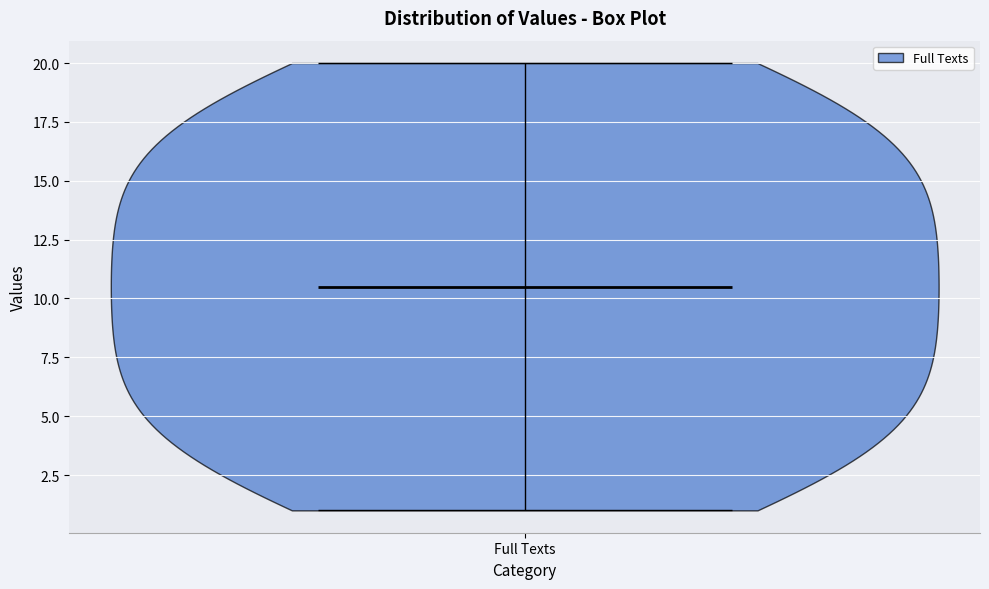

Read this violin plot against the y-axis: where its median line is, and the lowest and highest points the violin reaches. The values are not printed on the chart, so give them approximately, as read against the axis.

median line 10.5, lowest point 1.0, highest point 20.0